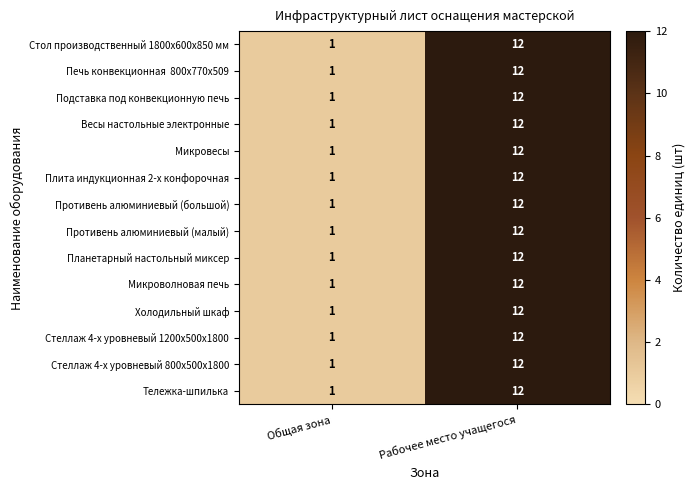

At which category is the sum across all series the highest?

Рабочее место учащегося